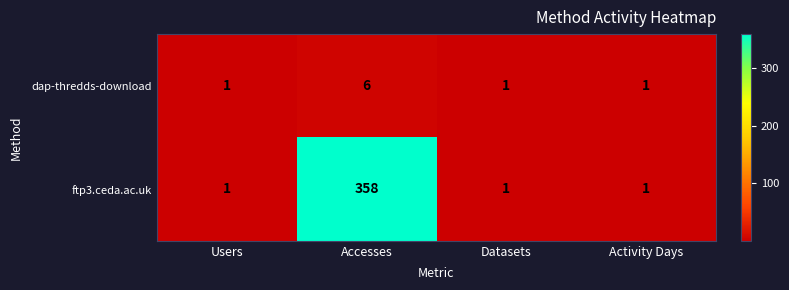

What is the average value of the ftp3.ceda.ac.uk series?

90